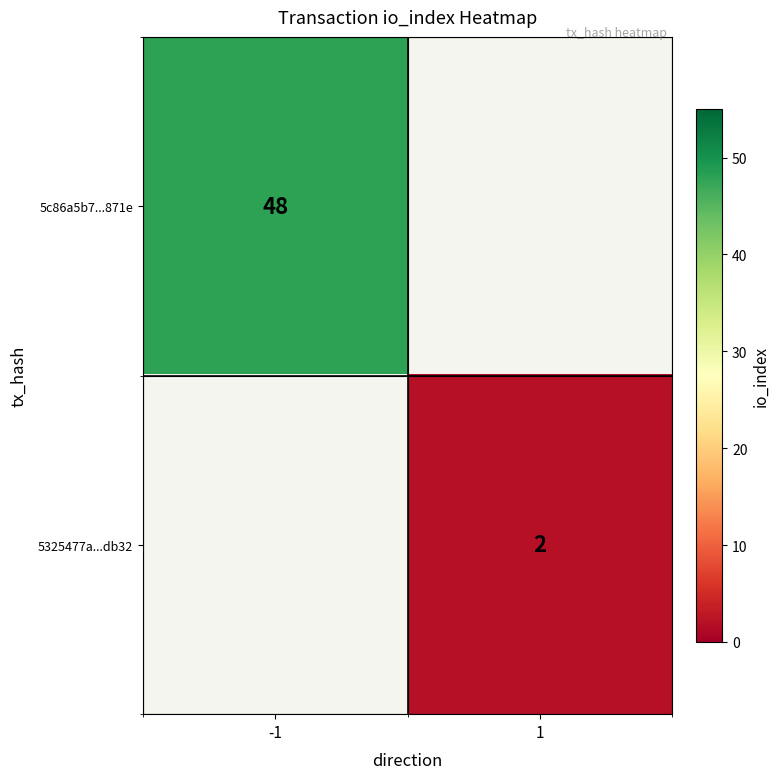

The value of 5325477a...db32 at 1 is 1. True or false?

False